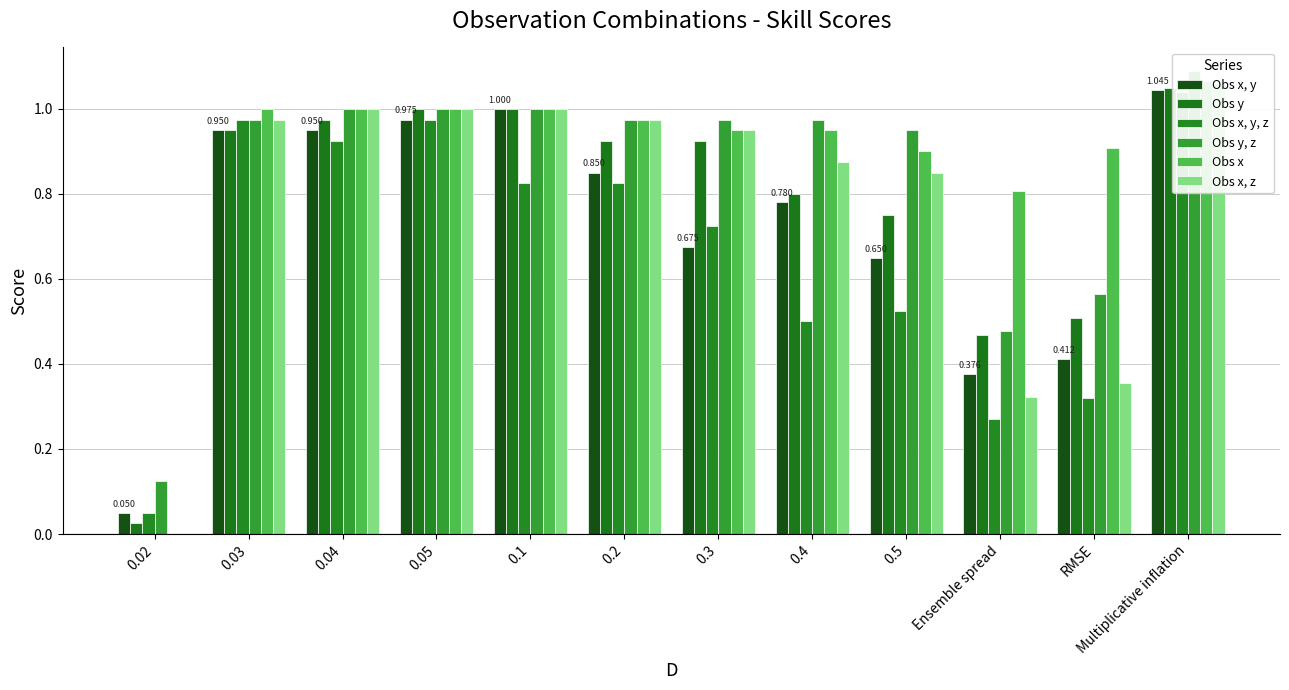

True or false: Obs x has a value of 0.8 at Ensemble spread.

True